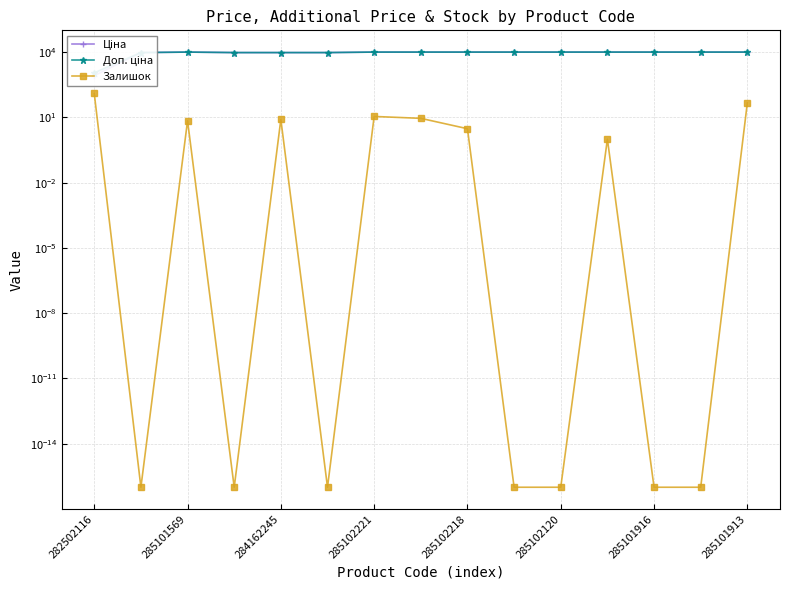

How many data points does each series have?

15